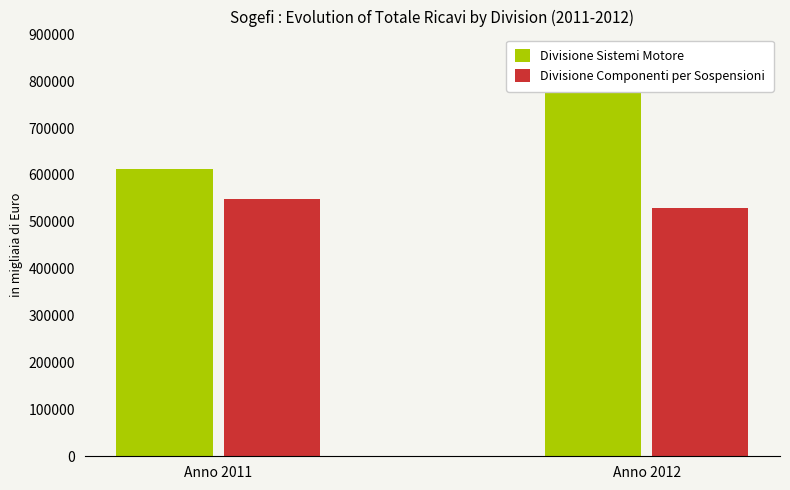

What value does the Divisione Componenti per Sospensioni series have at Anno 2012?

528604